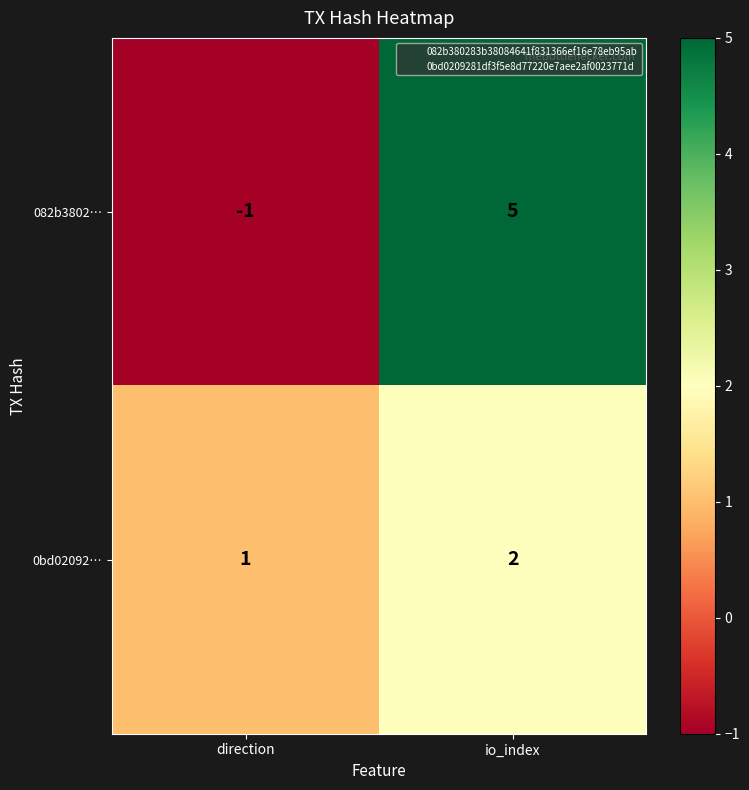

Which category has the highest value across all series?

io_index